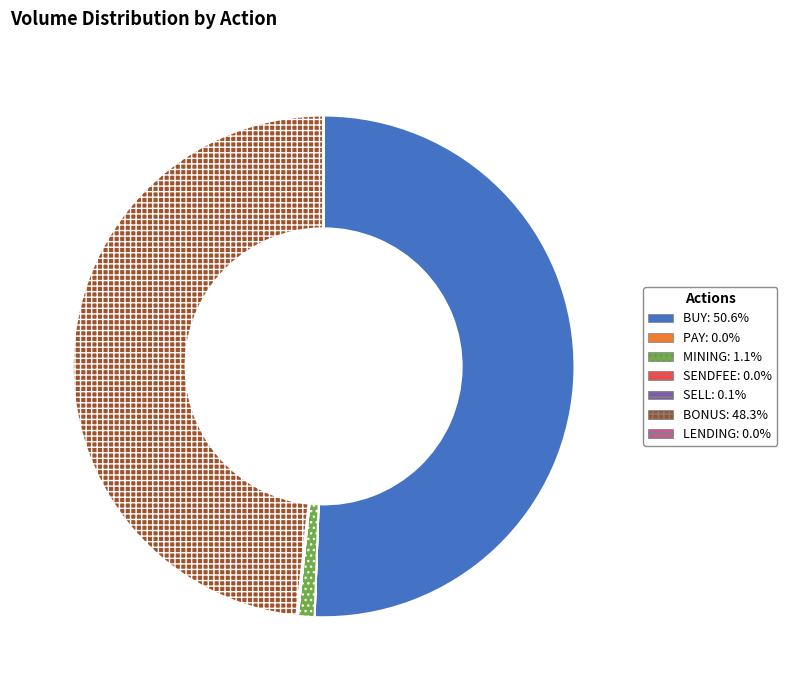

What is the largest slice in the pie chart?

BUY